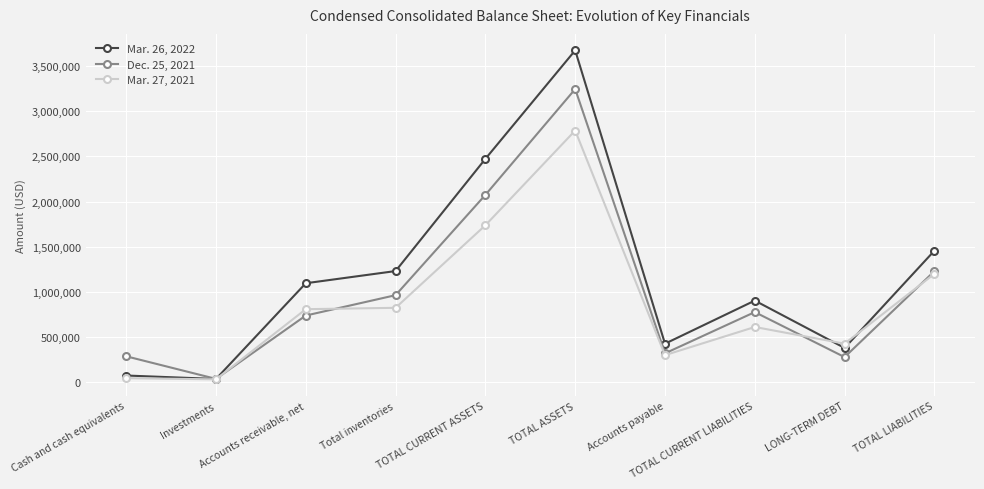

What is the difference between the highest and lowest values at TOTAL CURRENT LIABILITIES?

292171